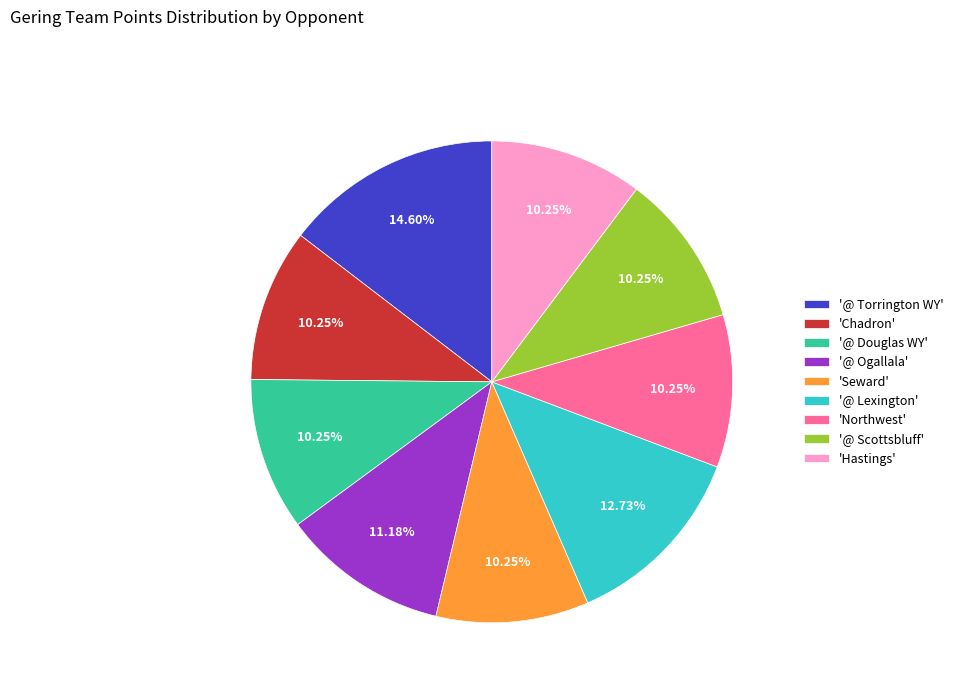

Is there any slice that represents more than half of the pie?

No